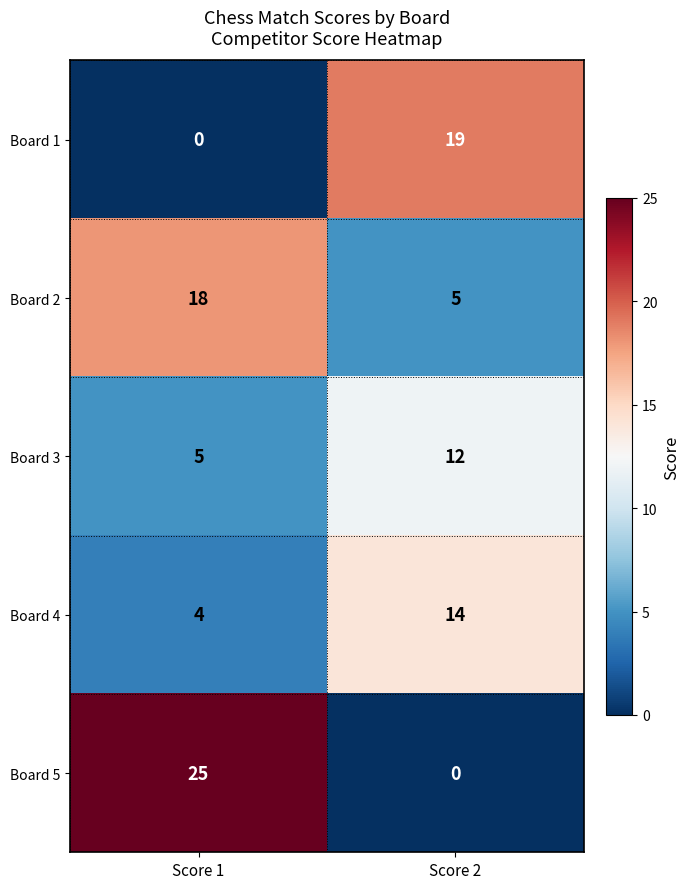

Is it true that Board 3 equals 5 at Score 1?

True